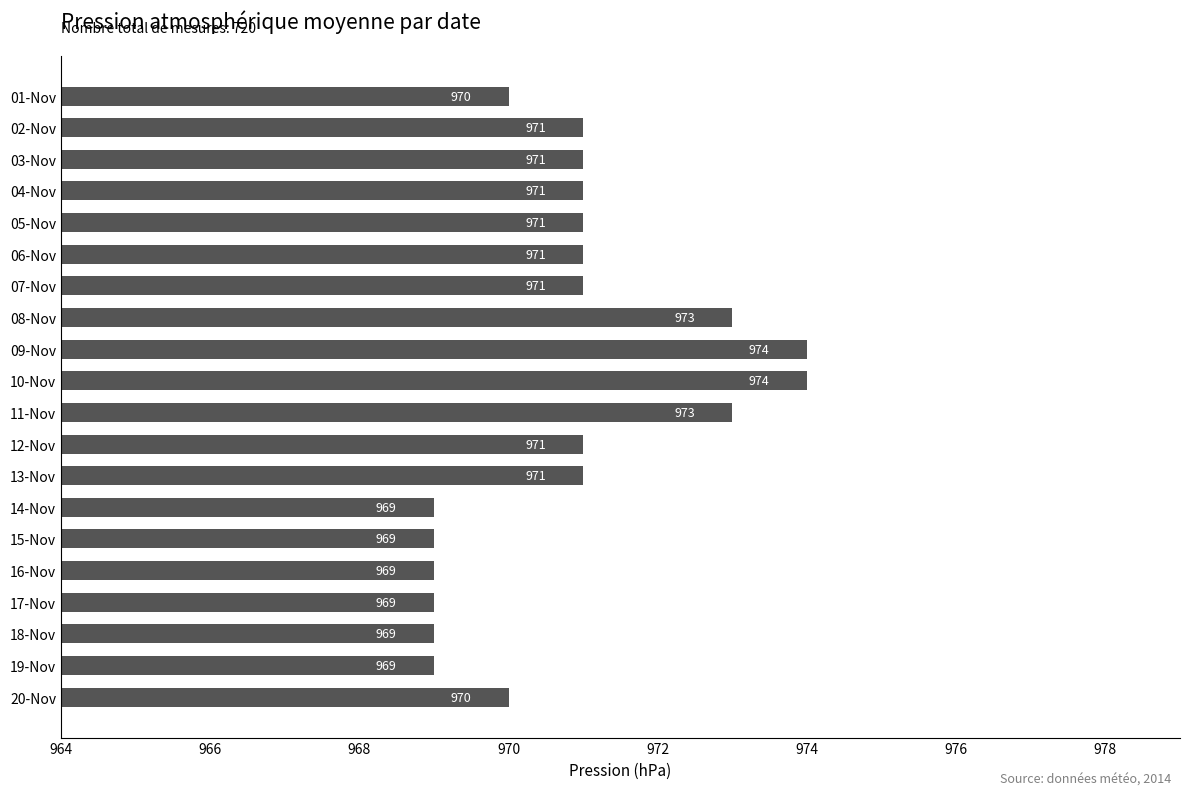

What is the change in value from 14-Nov to 20-Nov?

+1